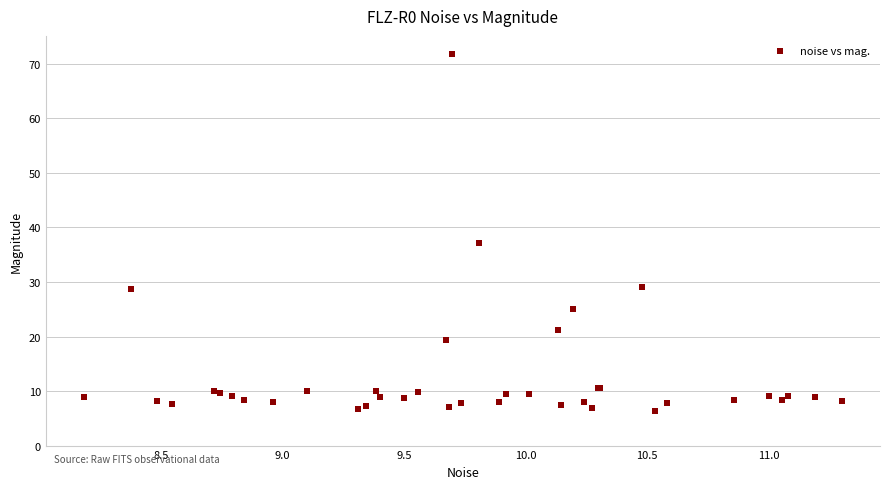

What Y value in the scatter plot is closest to 39?

37.1